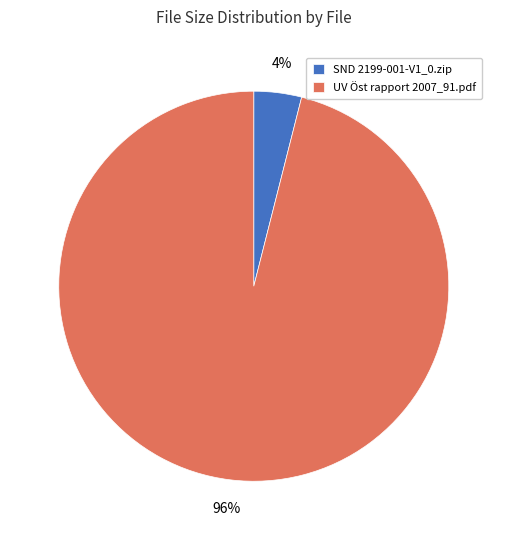

Do SND 2199-001-V1_0.zip and UV Öst rapport 2007_91.pdf together represent more than half of the pie?

Yes